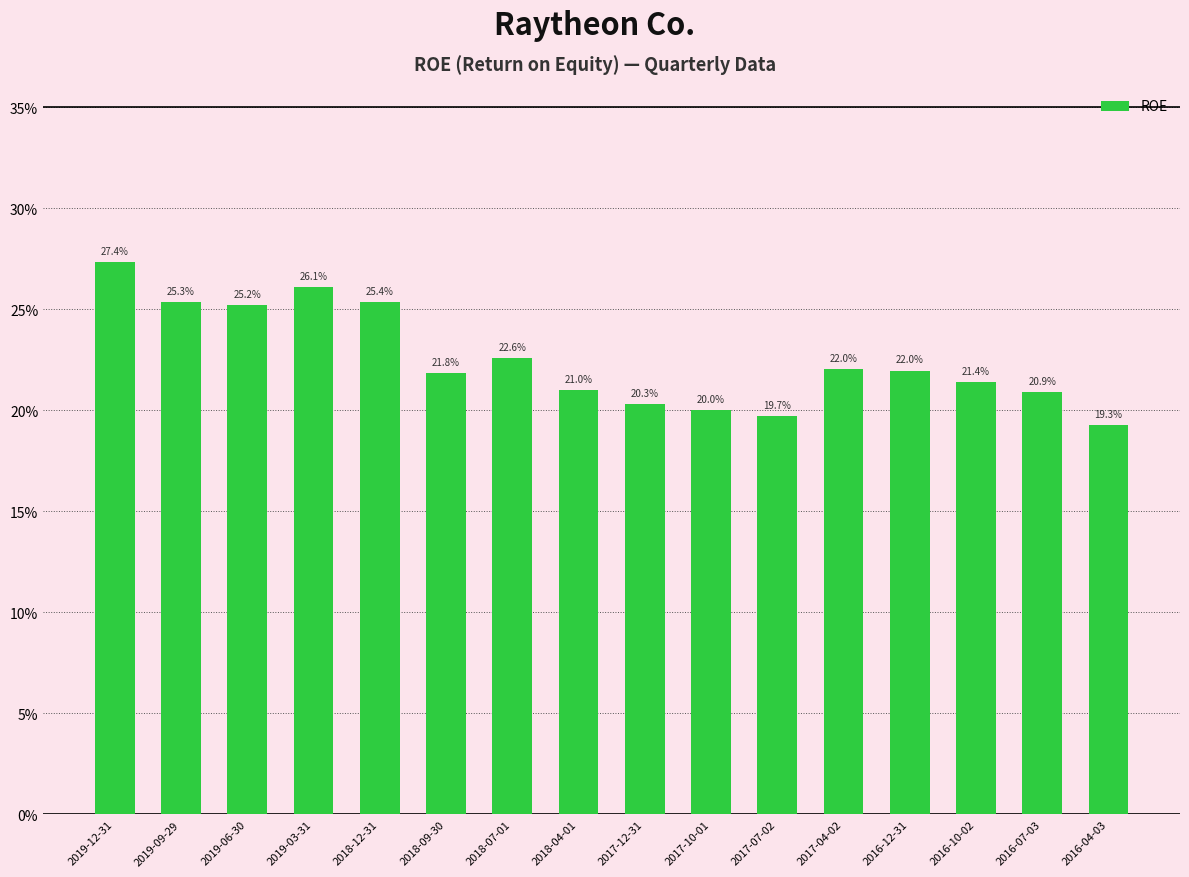

Is it true that the value at 2016-07-03 is 0.1?

False